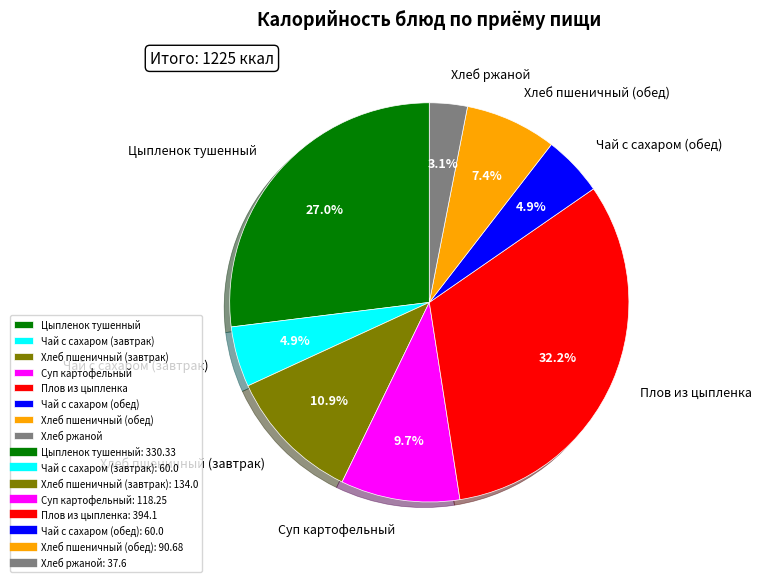

To the nearest percent, what is the average slice percentage?

12%